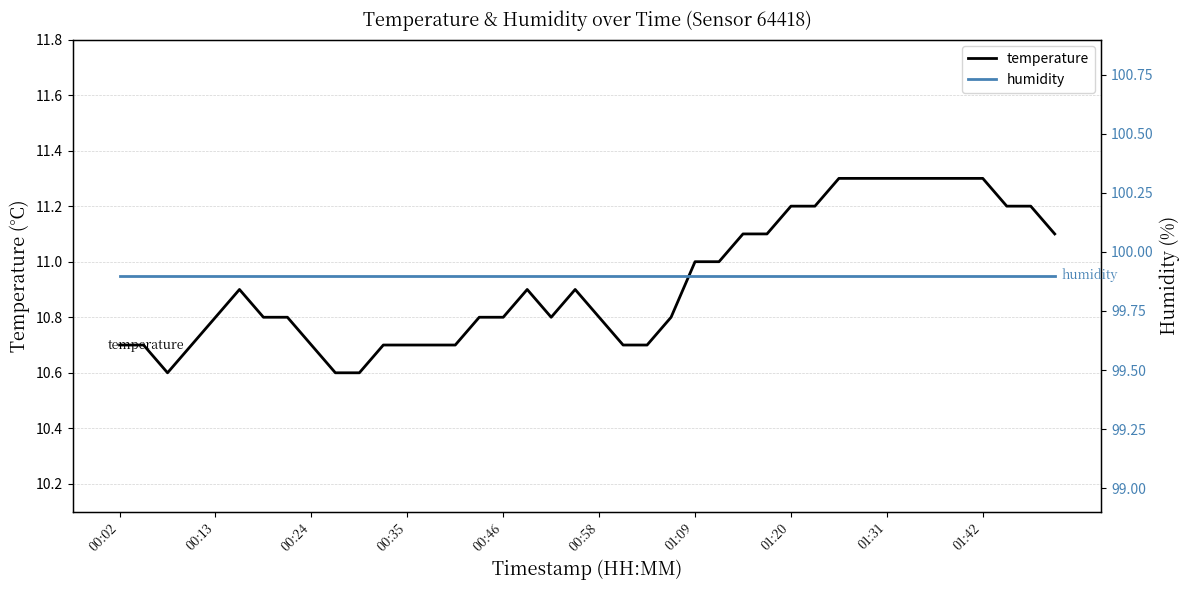

At which category is the sum across all series the highest?

30